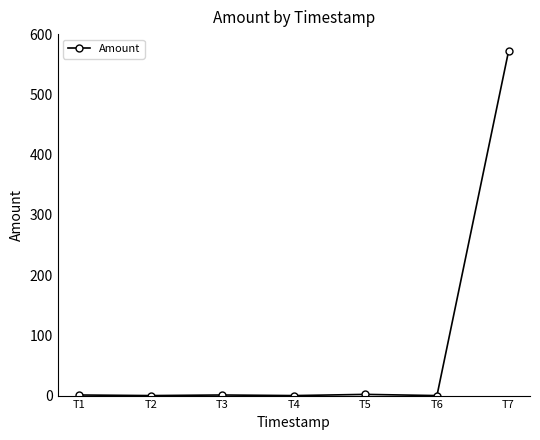

How many categories are shown in the chart?

7